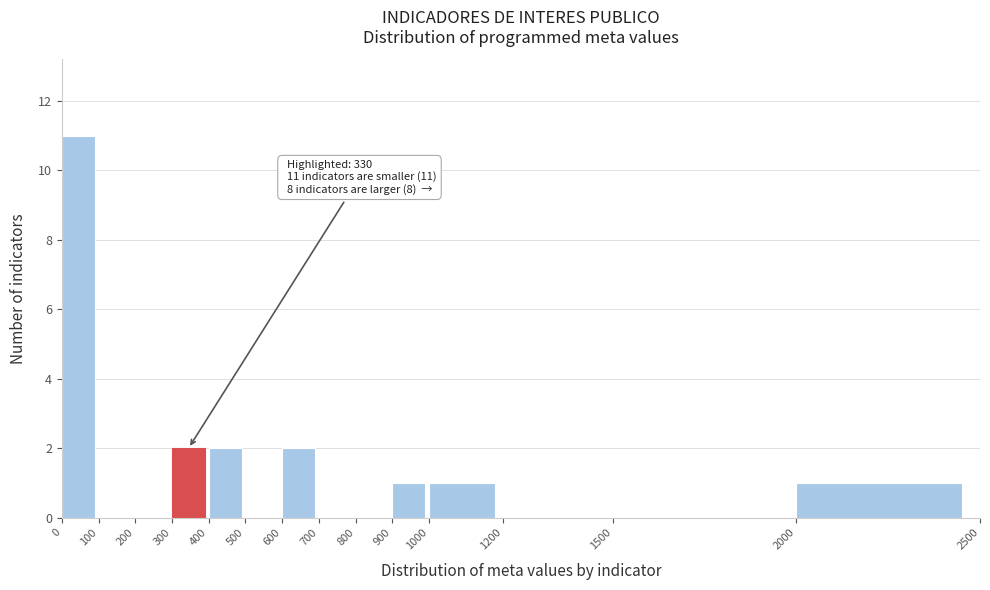

Which range on the x-axis has the tallest bar?

0 to 100